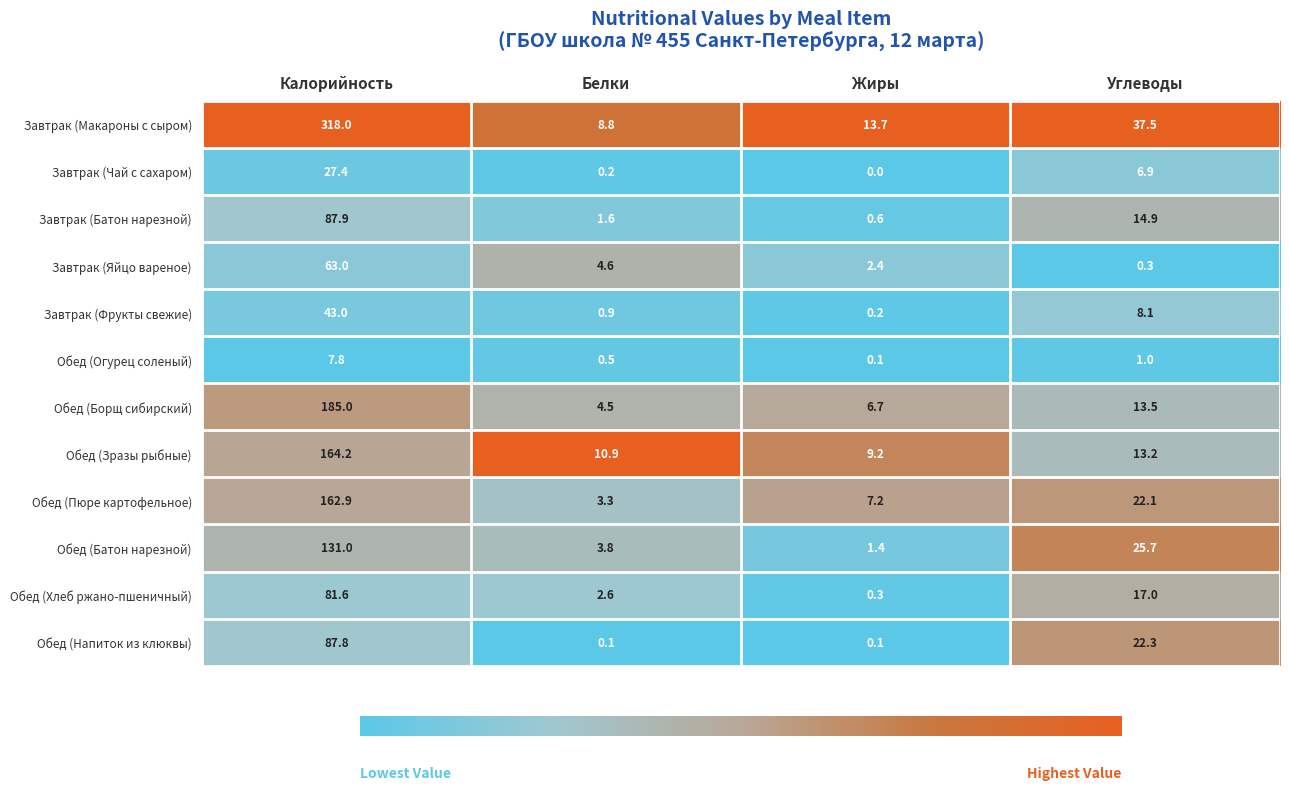

How many series are shown in this chart?

12